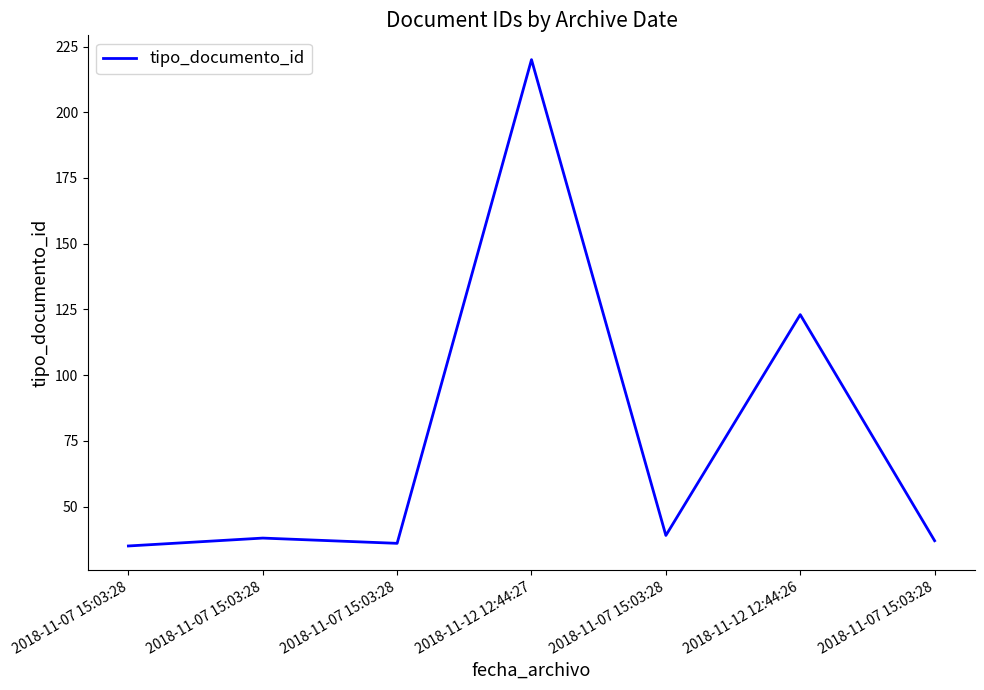

How many series are shown in this chart?

1